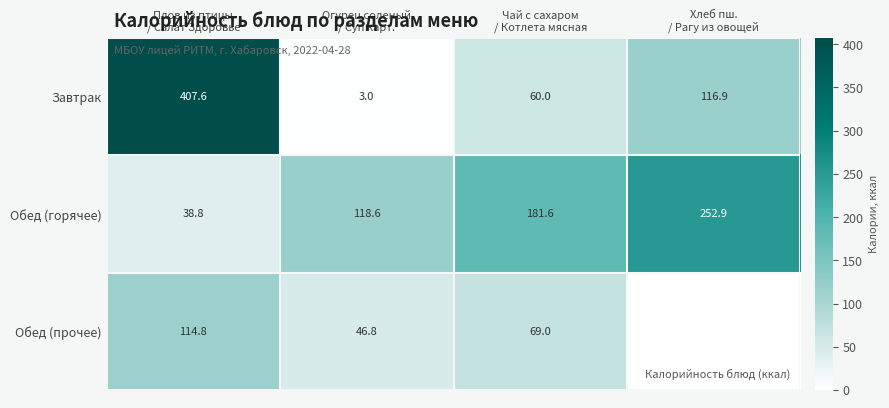

What is the difference between the second highest and second lowest values in the Обед (прочее) series?

22.2